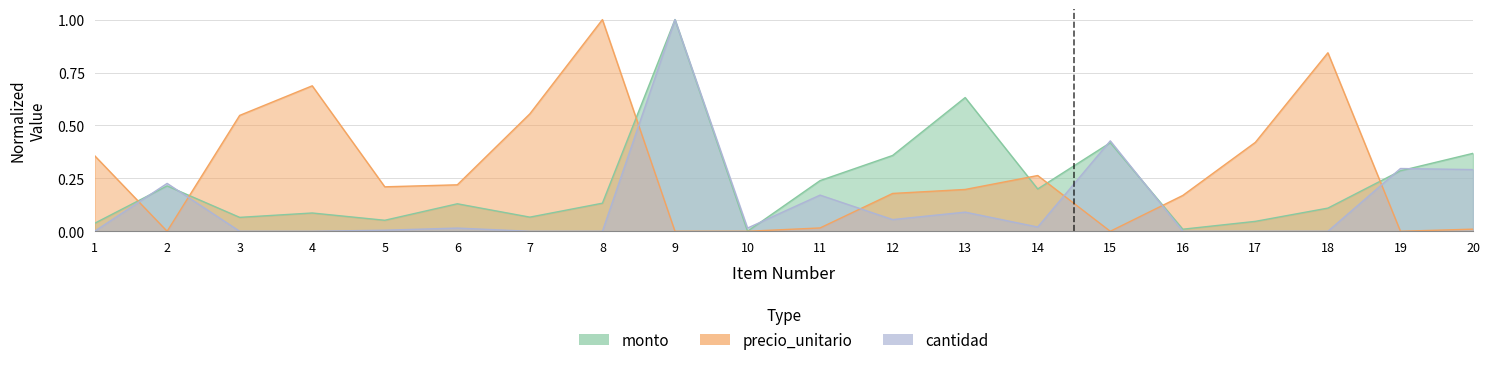

What is the maximum value for cantidad?

1.0